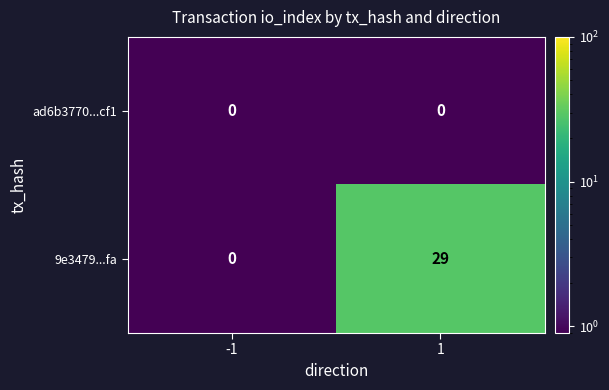

Reading left to right, transcribe all the data shown in this chart.

ad6b3770...cf1: -1=0	1=0
9e3479...fa: -1=0	1=29